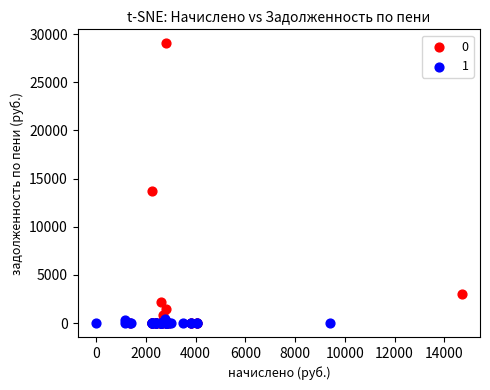

What are all the series names shown in the legend?

0, 1